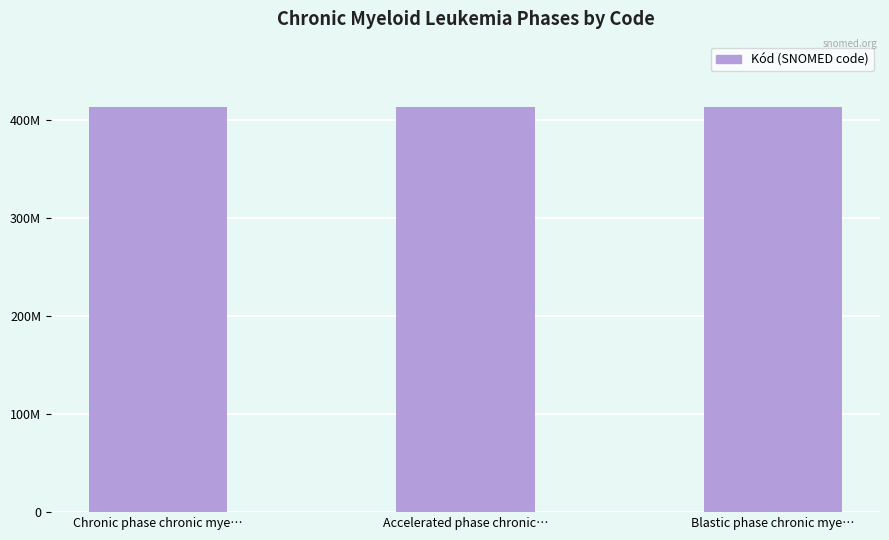

Are the bars grouped side by side (vs. stacked)?

No